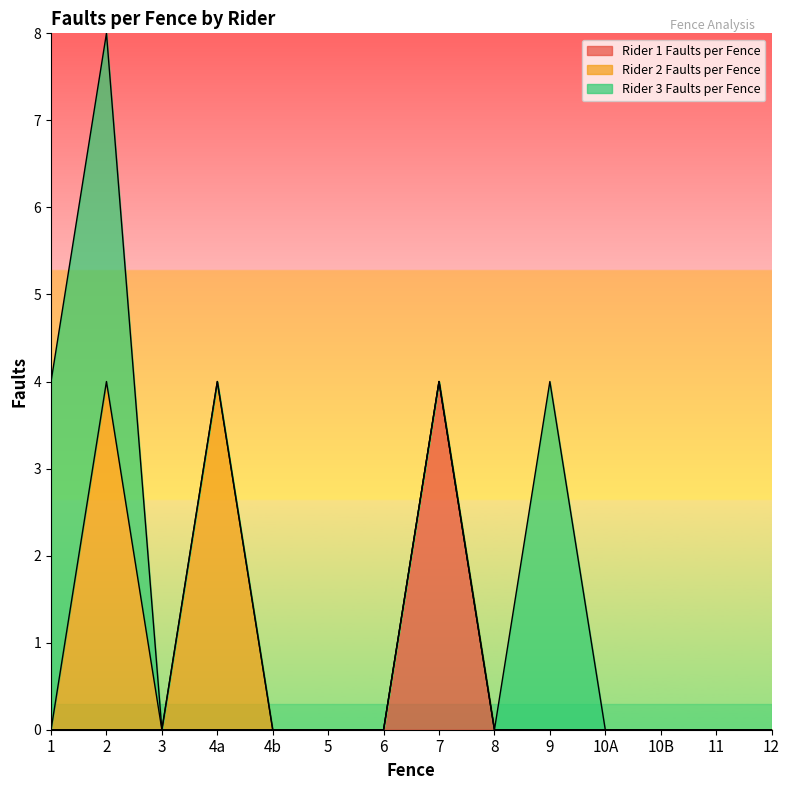

Between 7 and 8, which series saw the biggest shift?

Rider 1 Faults per Fence